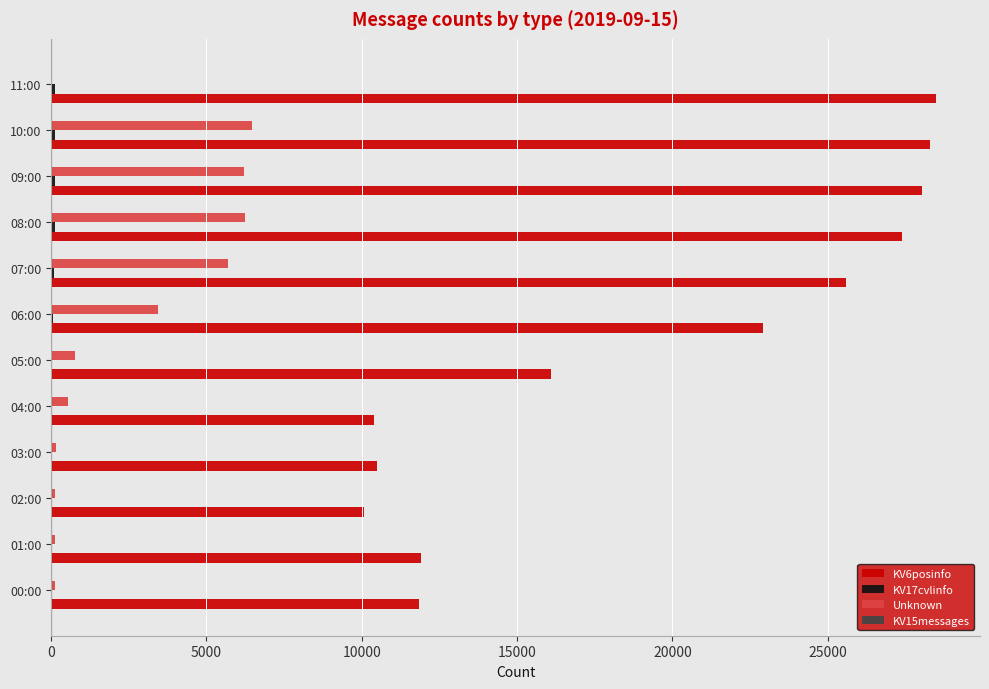

How many categories are shown in the chart?

12